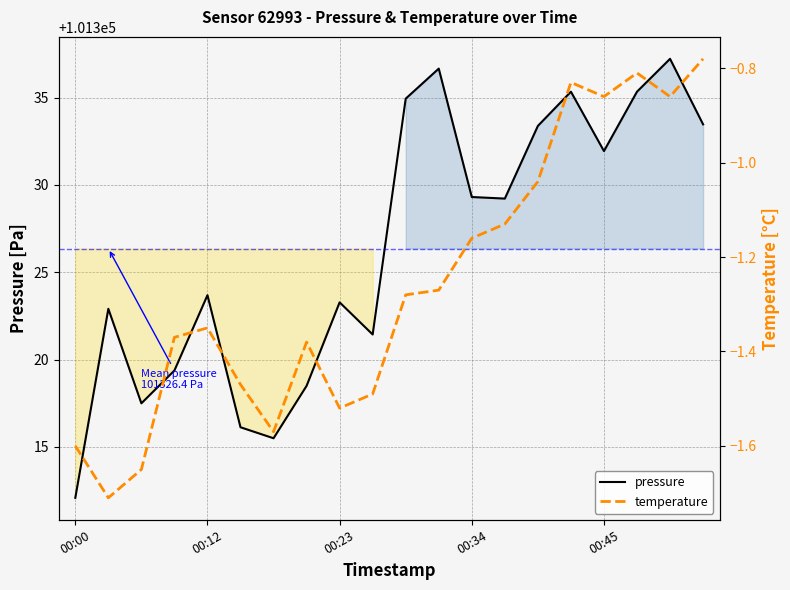

Count the number of categories in the chart.

20